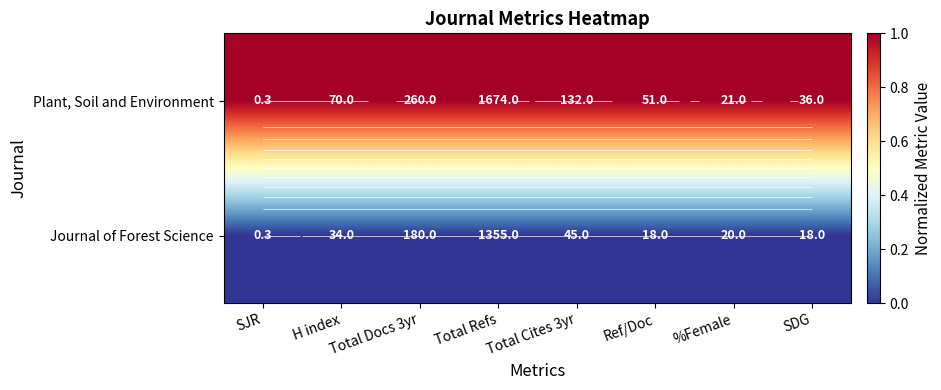

Which label corresponds to the largest value in the chart?

SJR